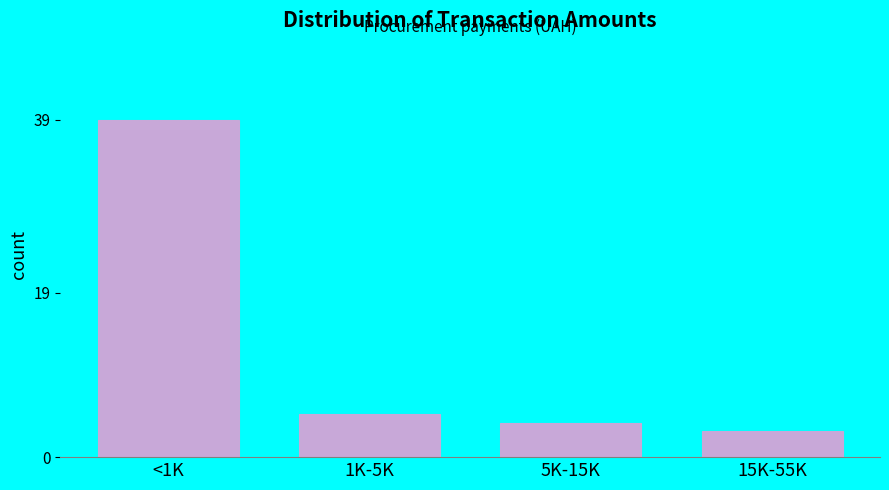

Reading right to left, transcribe all the data shown in this chart.

3	4	5	39